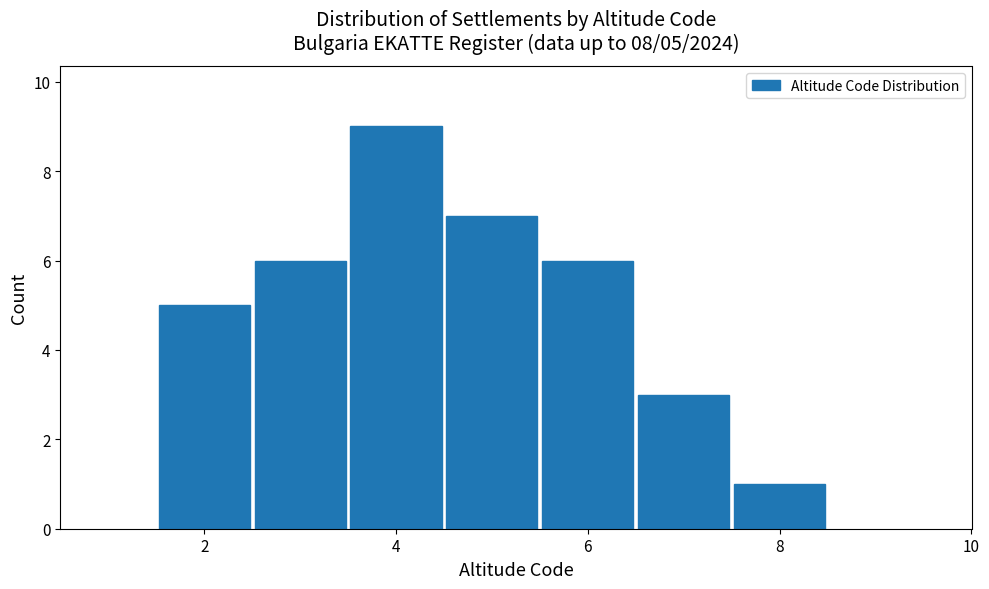

Which range on the x-axis has the tallest bar?

3.5 to 4.5